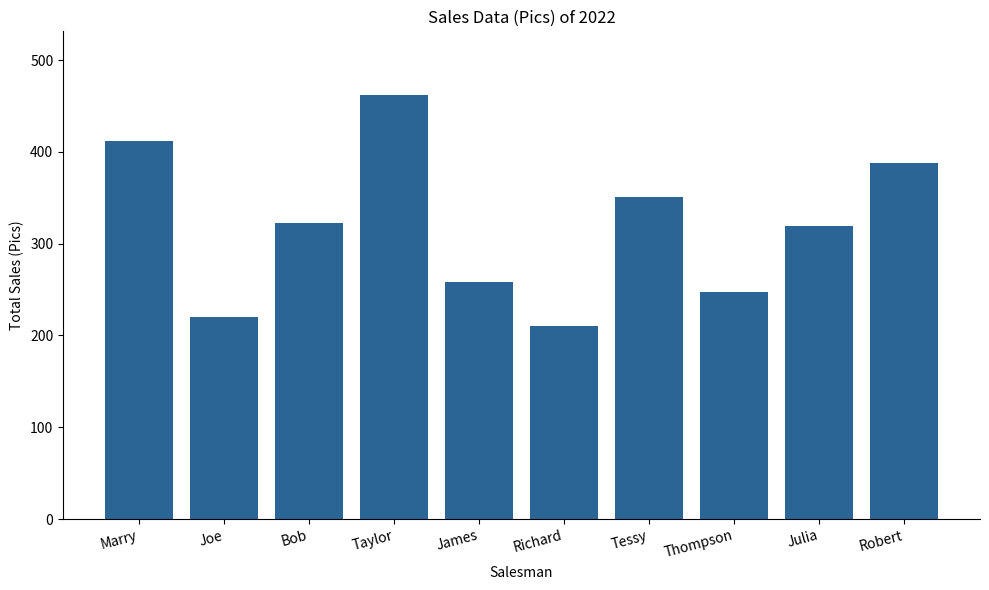

What is the label of the 5th bar from the left?

James